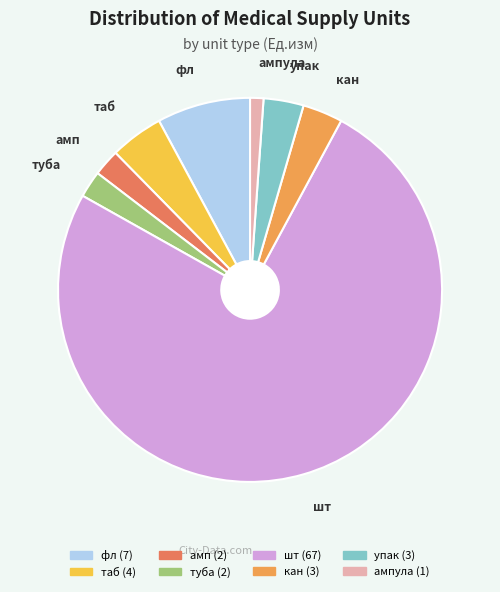

How many slices are in this pie chart?

8